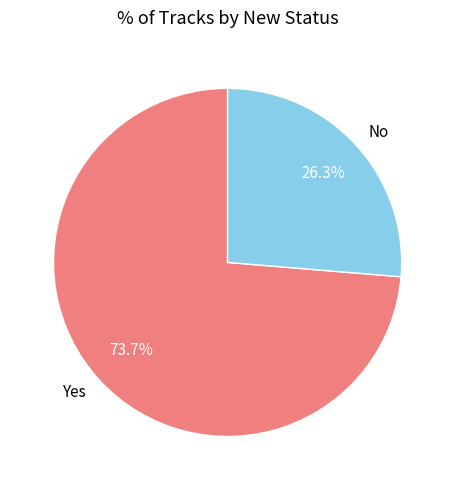

What percentage do Yes and No together represent?

100.0%